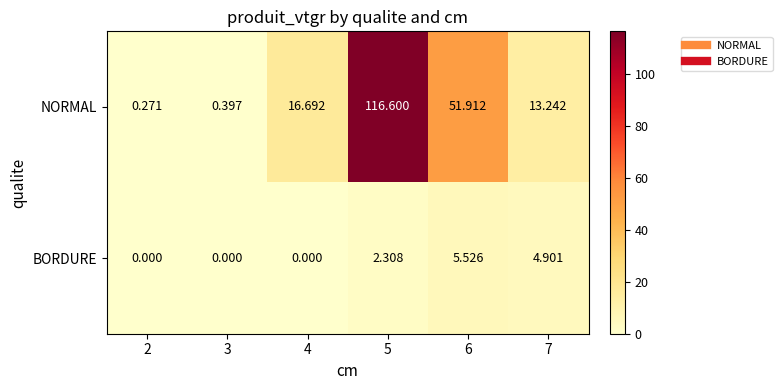

Between 3 and 6, which series saw the biggest shift?

NORMAL